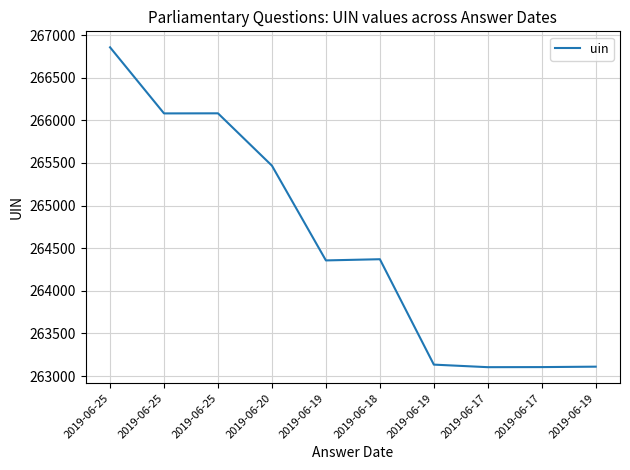

List the labels in order of value, smallest first.

2019-06-17, 2019-06-17, 2019-06-19, 2019-06-19, 2019-06-19, 2019-06-18, 2019-06-20, 2019-06-25, 2019-06-25, 2019-06-25